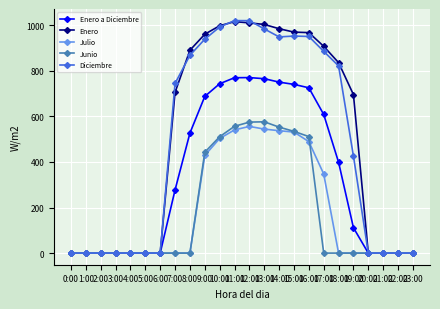

How many data points does each series have?

24